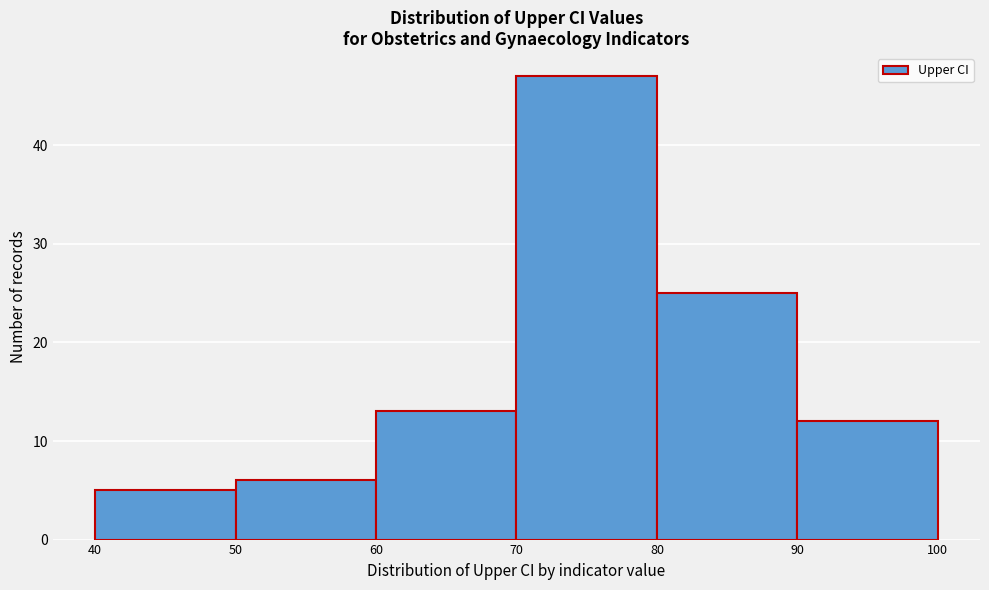

Reading left to right, list every bar in this chart as the range it spans on the x-axis followed by its height. The values are not printed on the chart, so give them approximately, as read against the axis.

40 to 50: 5
50 to 60: 6
60 to 70: 13
70 to 80: 47
80 to 90: 25
90 to 100: 12